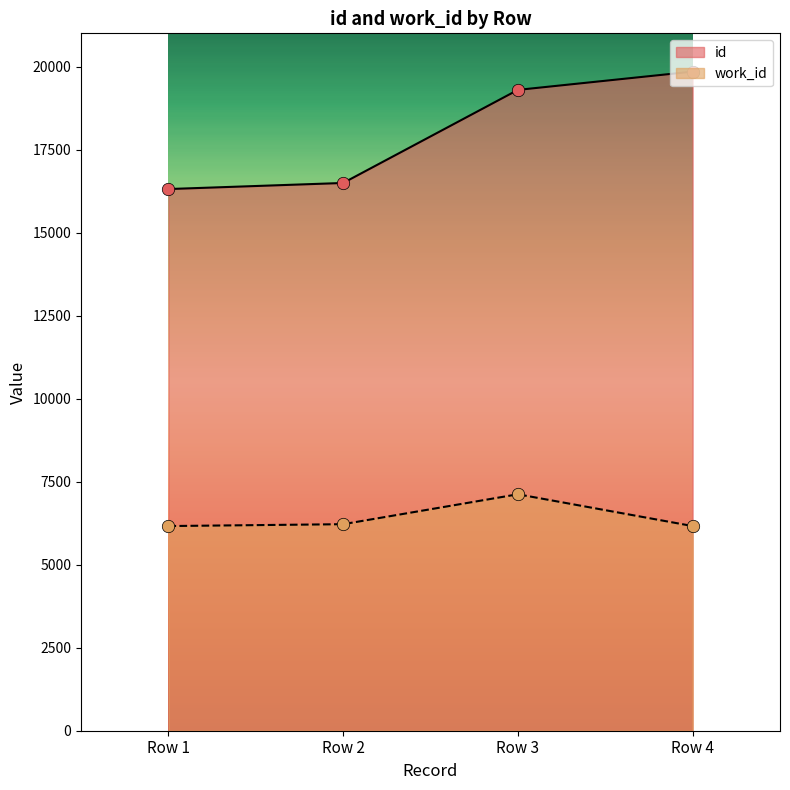

Which series contains the lowest Y value?

work_id